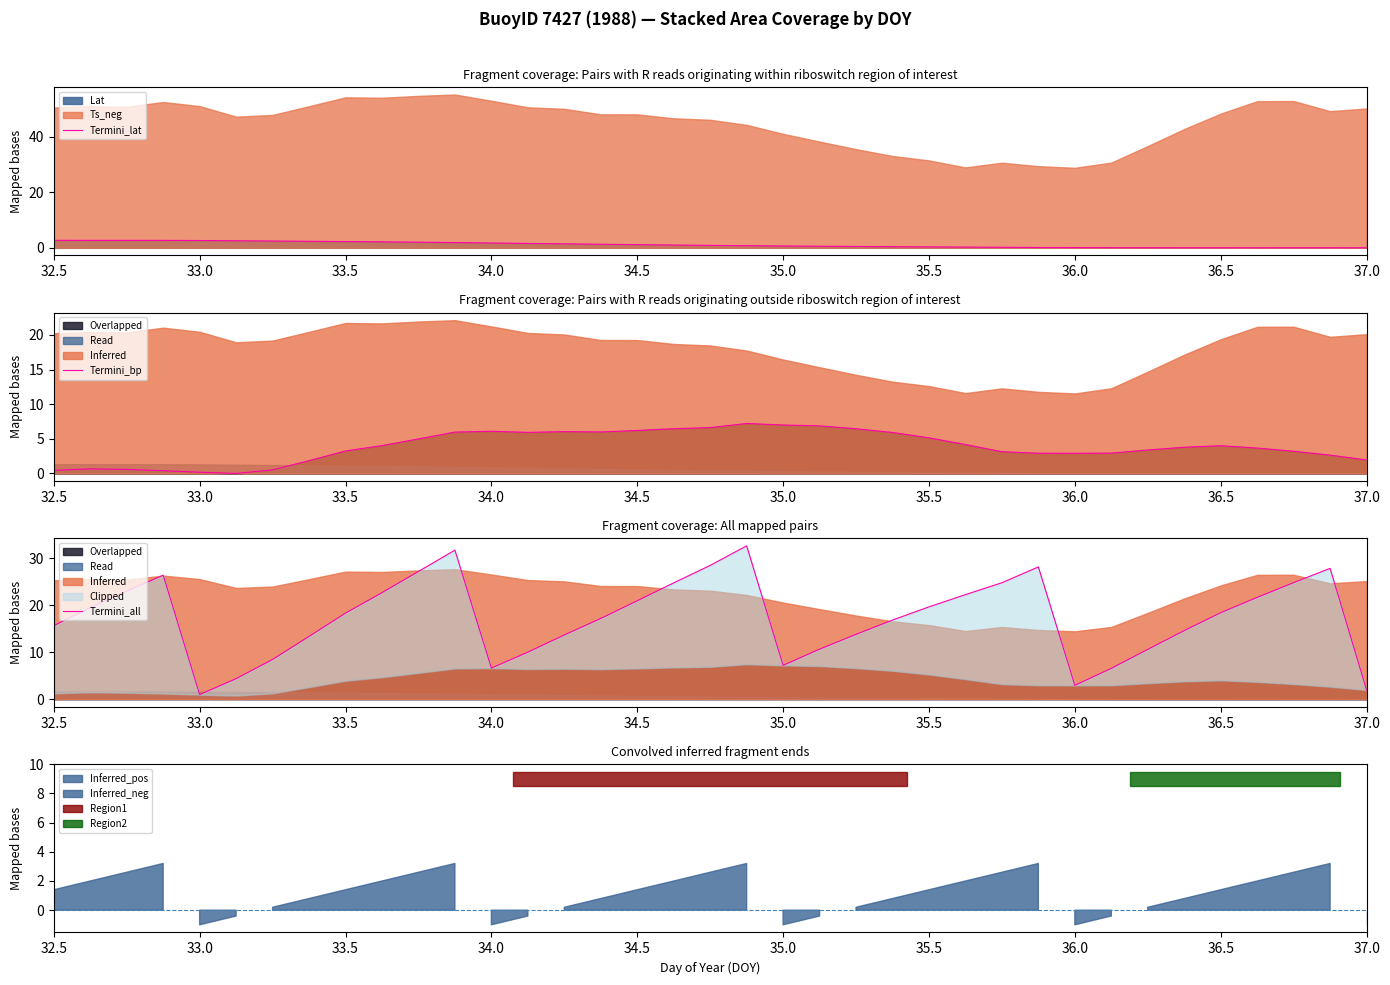

True or false: Termini_bp has more than 1 interior local peaks.

True